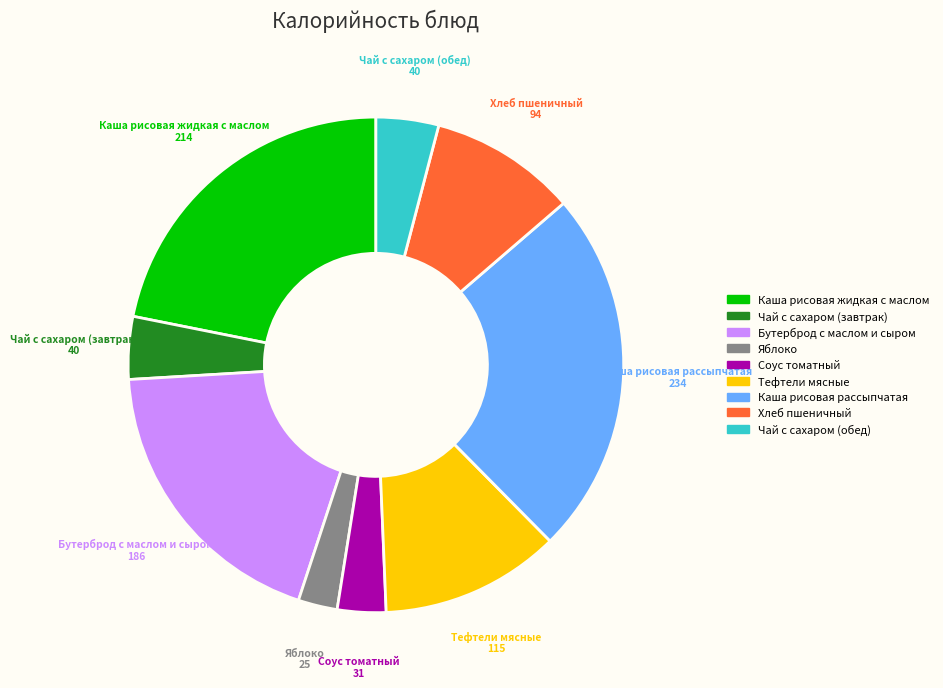

Which has a higher value, Чай с сахаром (завтрак) or Соус томатный?

Чай с сахаром (завтрак)